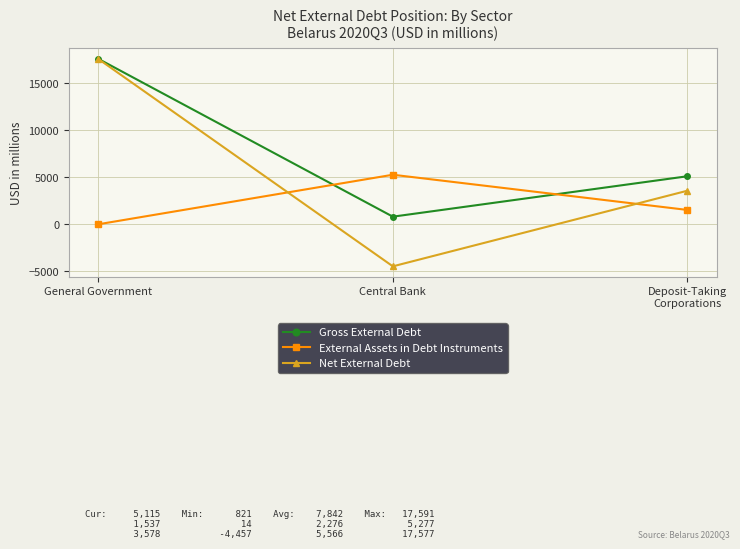

Count the External Assets in Debt Instruments values in the range 14 to 5277.

3